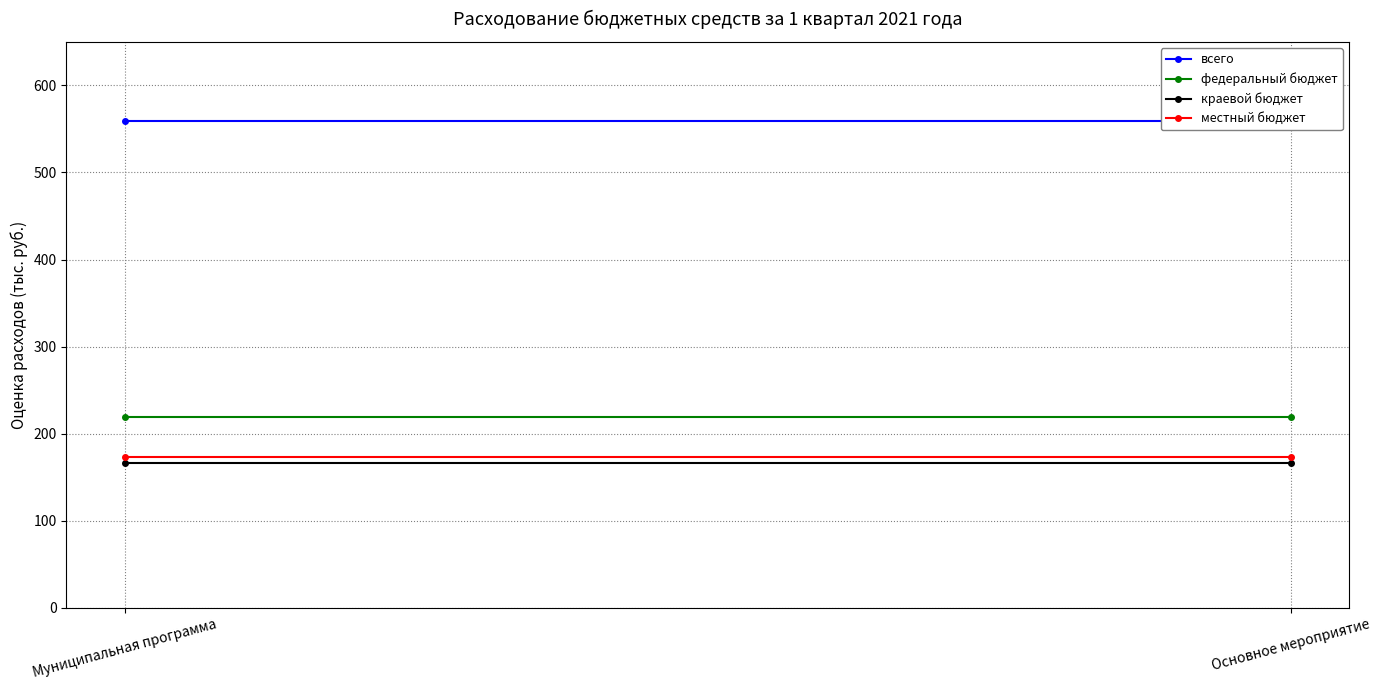

What is the value of the всего point at the 2nd from the left?

558.6